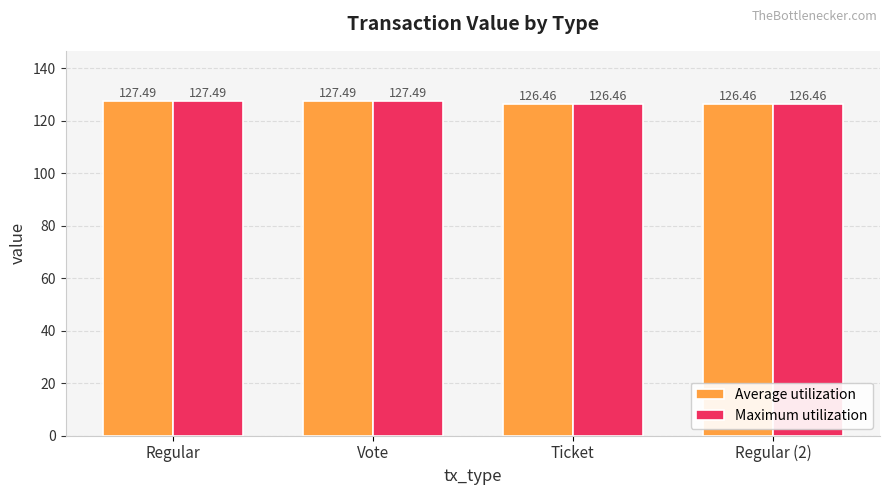

Is the value of Average utilization at Regular greater than the value of Maximum utilization at Regular (2)?

Yes